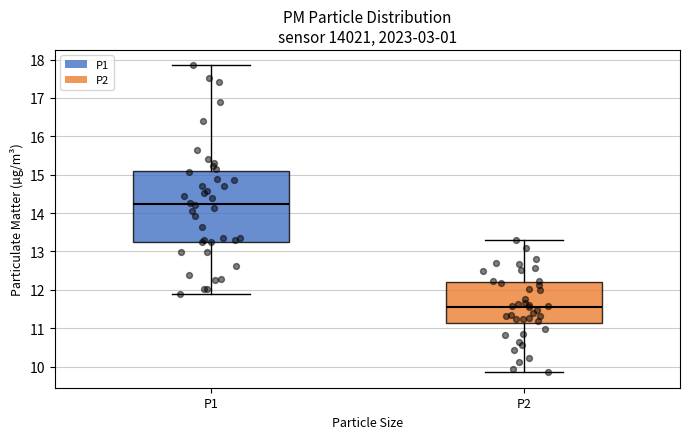

Reading left to right, transcribe this box plot: for each box, give where its median line is, the range the box spans, and where its two whiskers end, as read against the y-axis. The values are not printed on the chart, so give them approximately, as read against the axis.

P1: median 14.2, box 13.3 to 15.1, whiskers 11.9 to 17.9
P2: median 11.6, box 11.1 to 12.2, whiskers 9.9 to 13.3